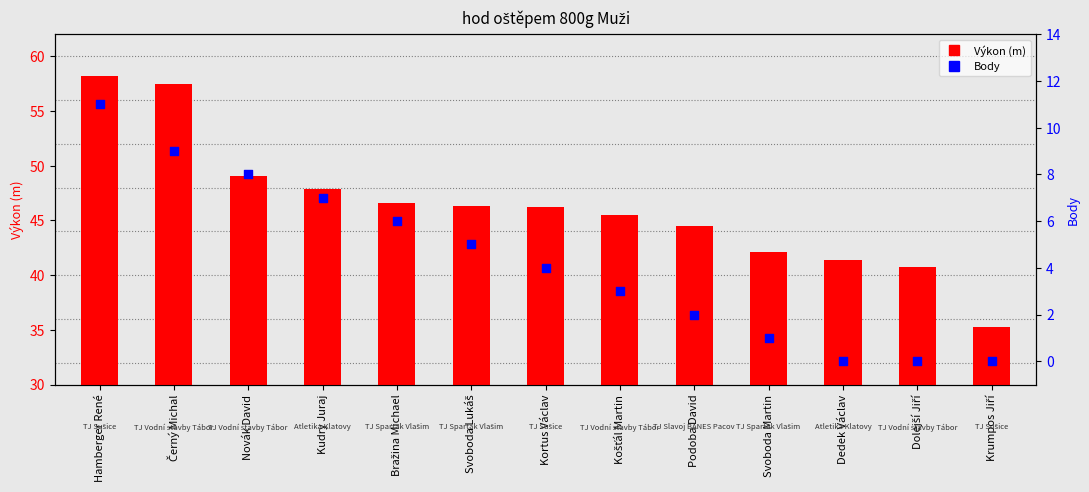

Which series reaches the minimum Y coordinate?

Body